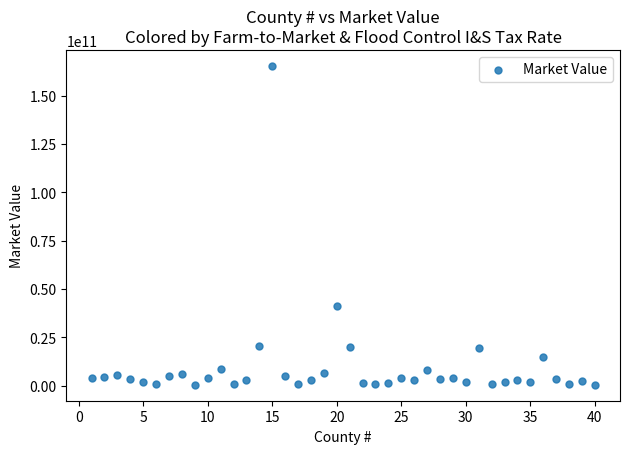

What Y value in the scatter plot is closest to 82854300119?

41000984653